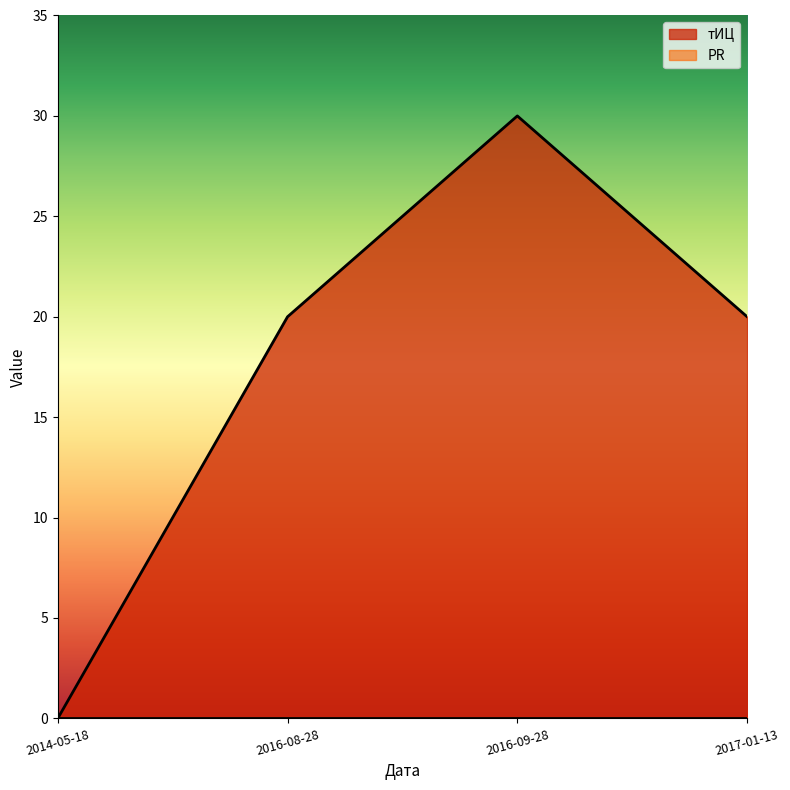

What is the sum of all values?

70